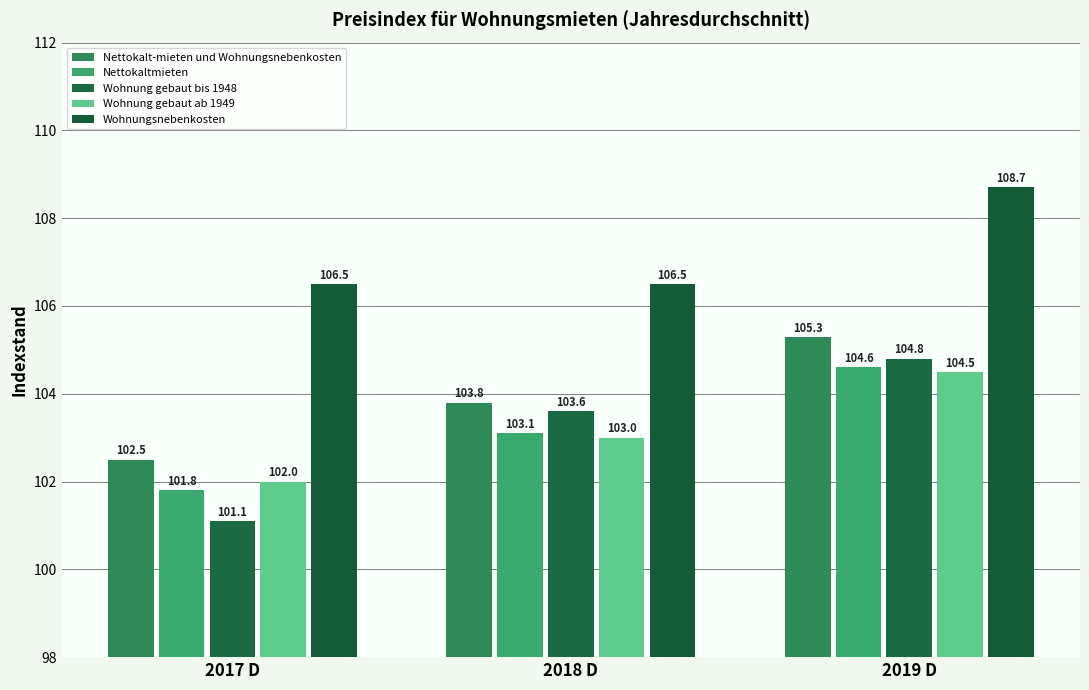

At which label does Nettokaltmieten first exceed 103?

2018 D